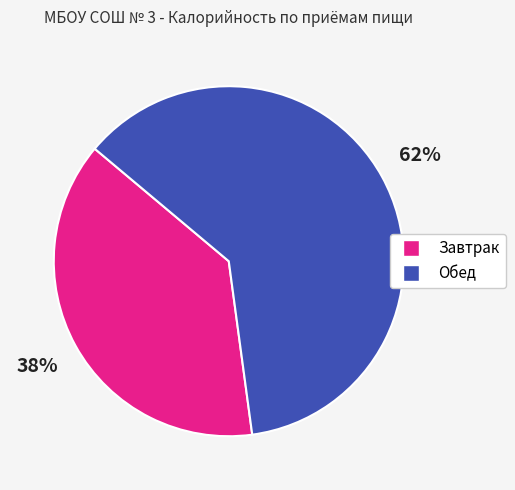

True or false: Обед accounts for 54% of the total.

False